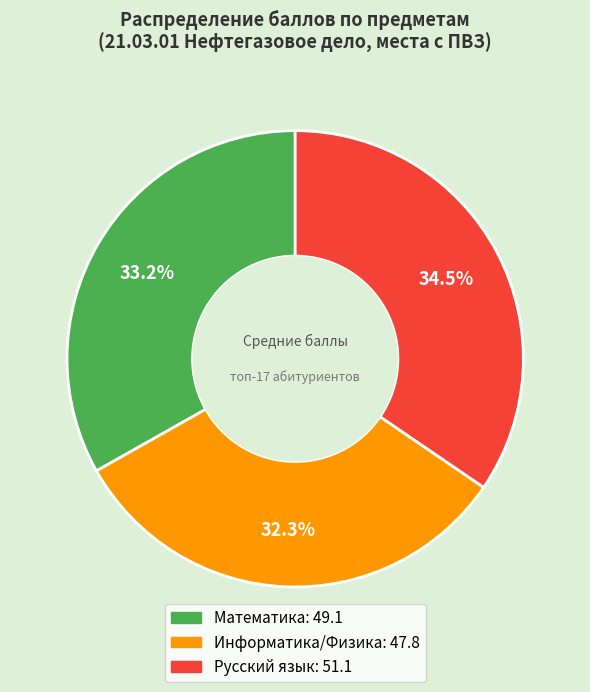

Does any single category account for the majority?

No